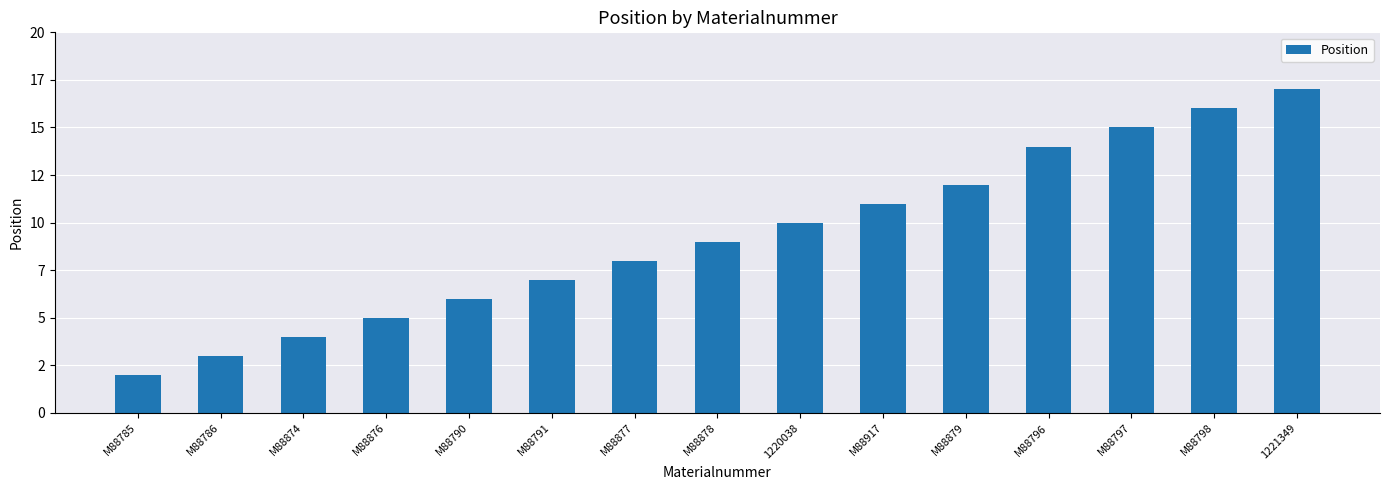

Does the chart contain any negative values?

No